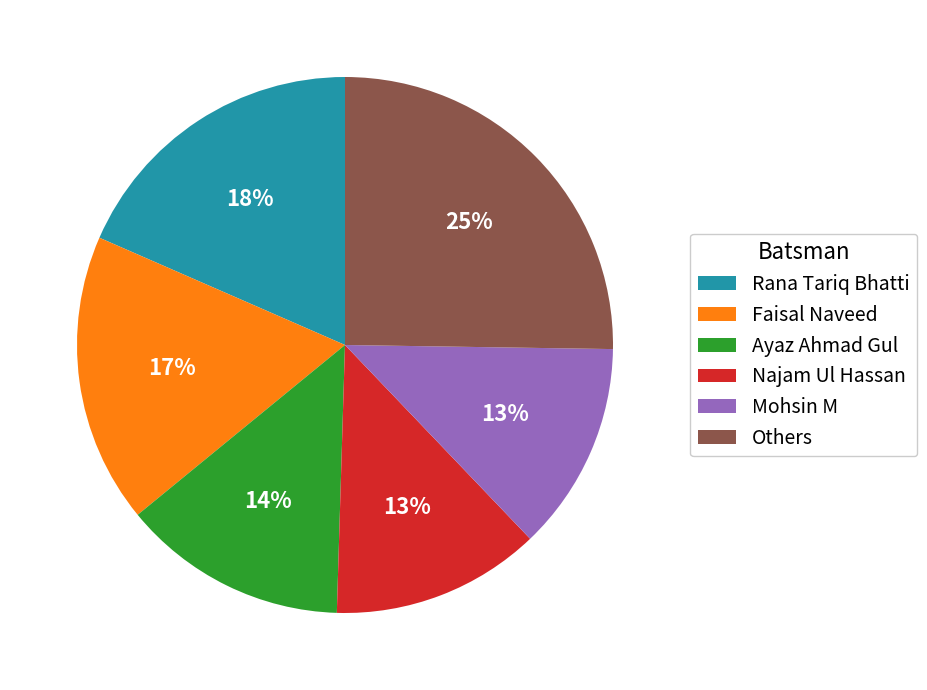

Which has a higher value, Rana Tariq Bhatti or Faisal Naveed?

Rana Tariq Bhatti